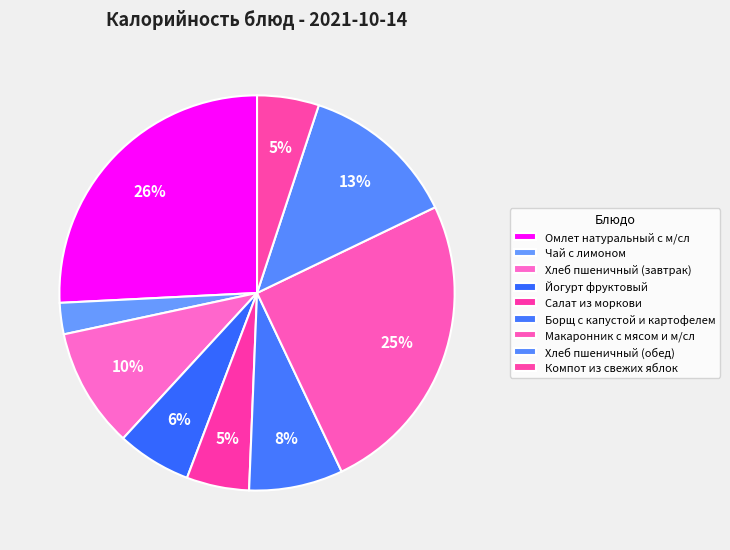

To the nearest percent, what percentage of the pie is Хлеб пшеничный (обед)?

13%